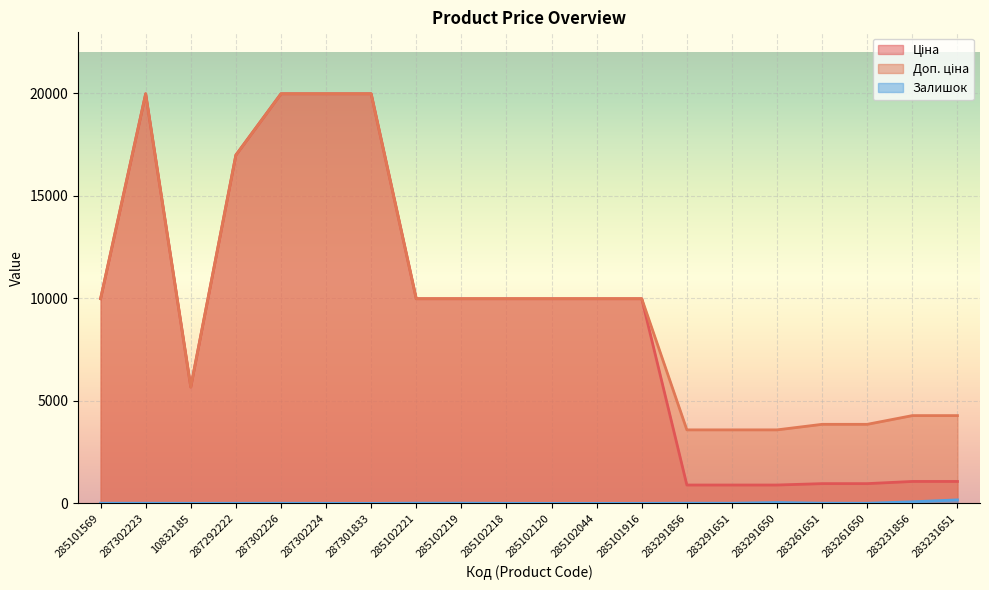

Which category has the highest value across all series?

287302223